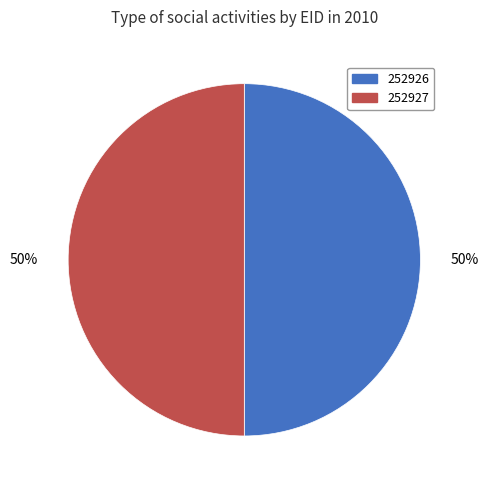

Do 252927 and 252926 together represent more than half of the pie?

Yes